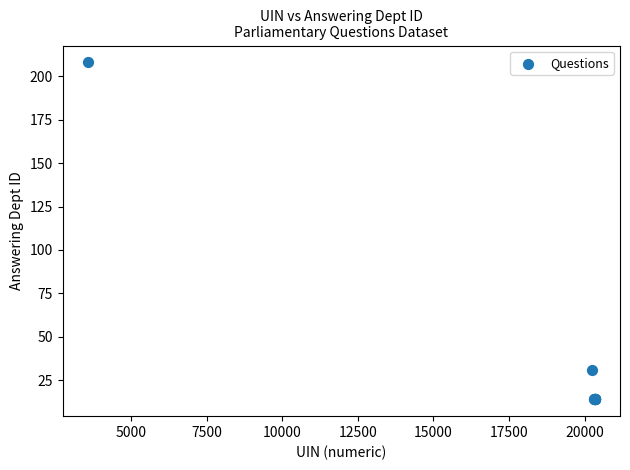

What Y value in the scatter plot is closest to 111?

31